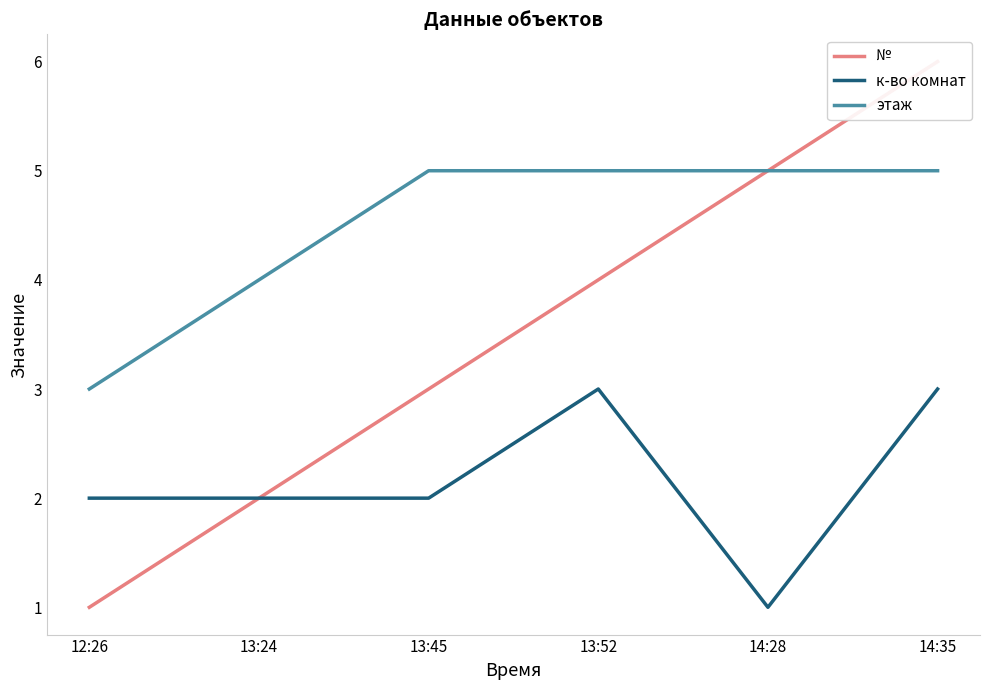

What position from the left is 13:24?

2